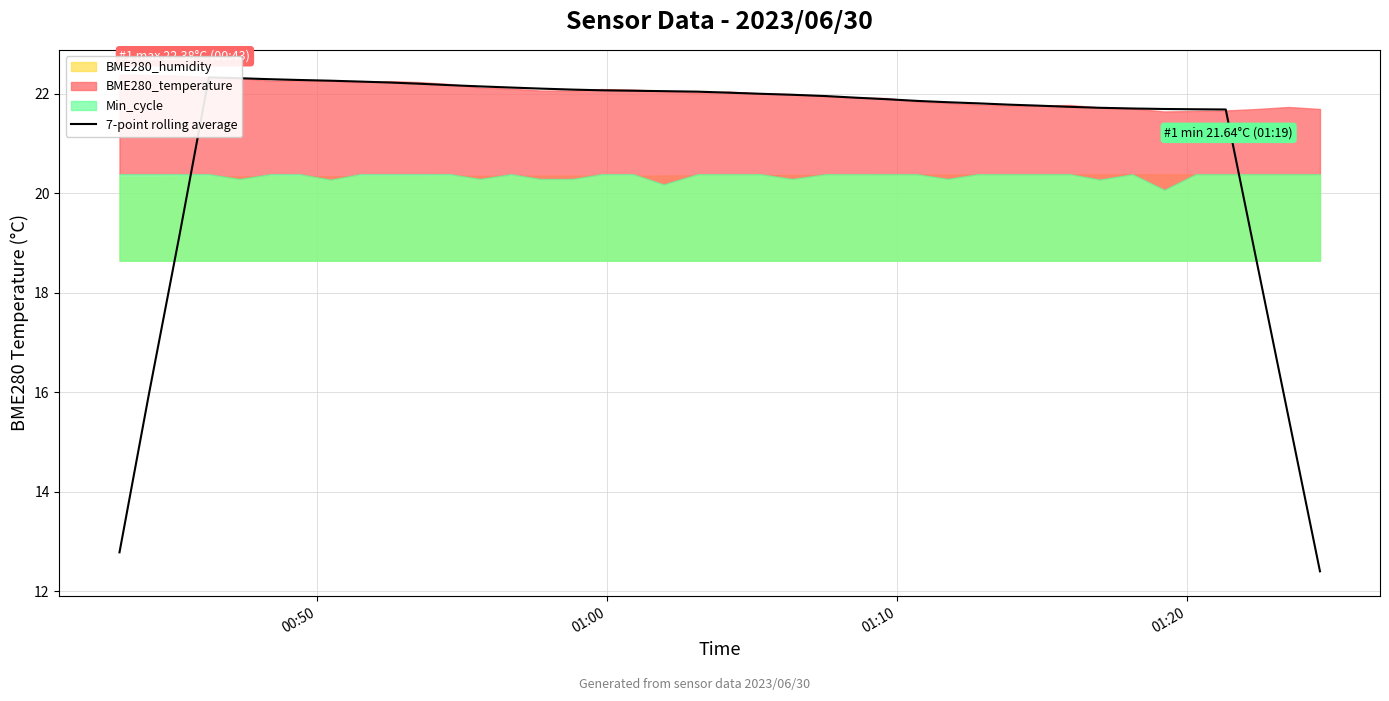

How many lines are shown in the chart?

1